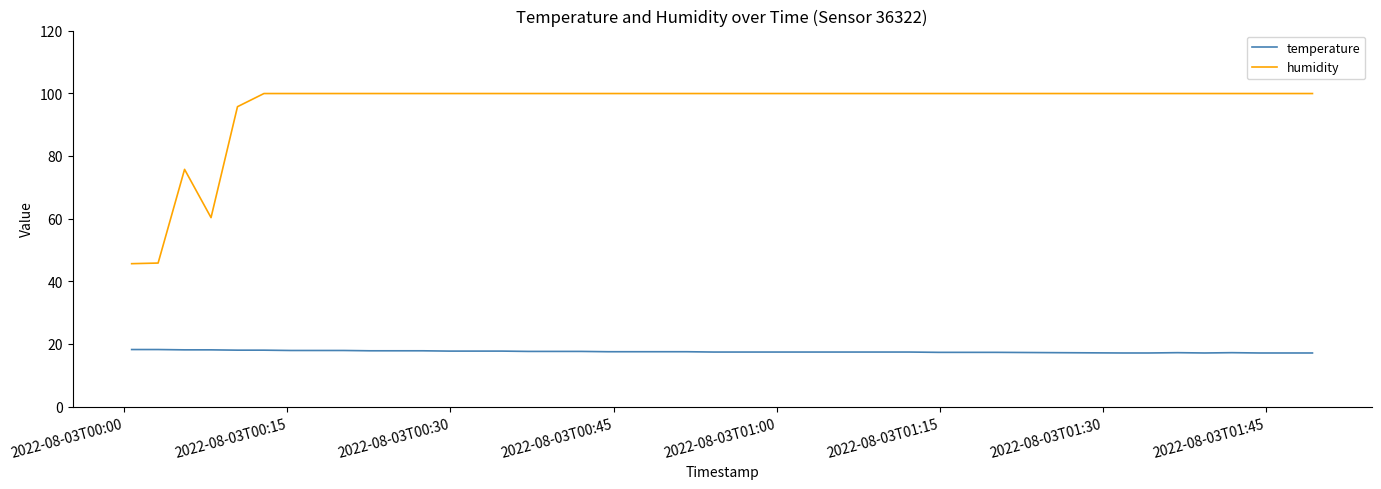

What is the smallest value displayed?

17.1